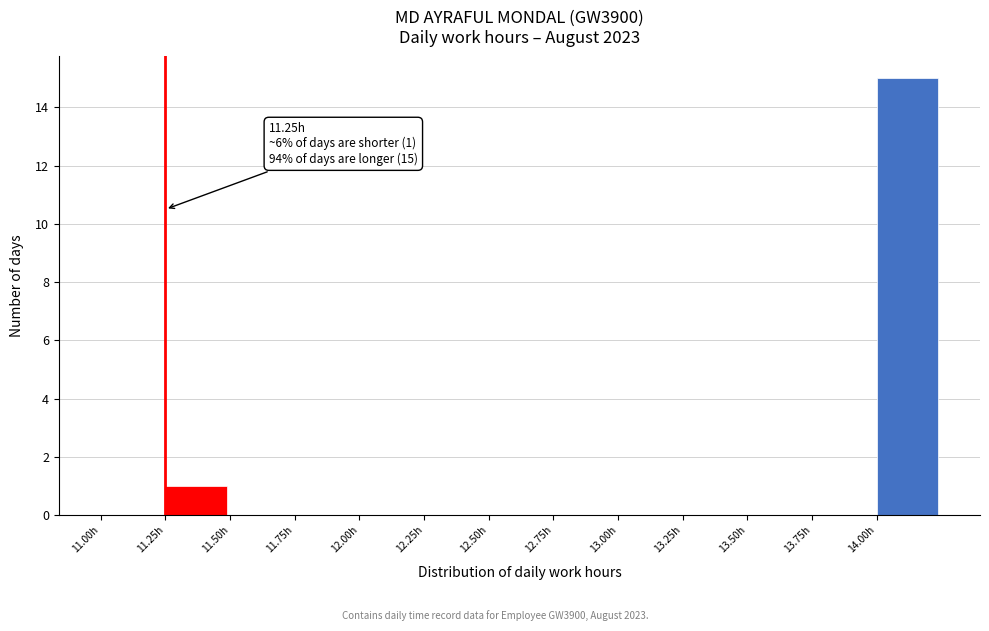

Which range on the x-axis has the tallest bar?

14.00 to 14.25